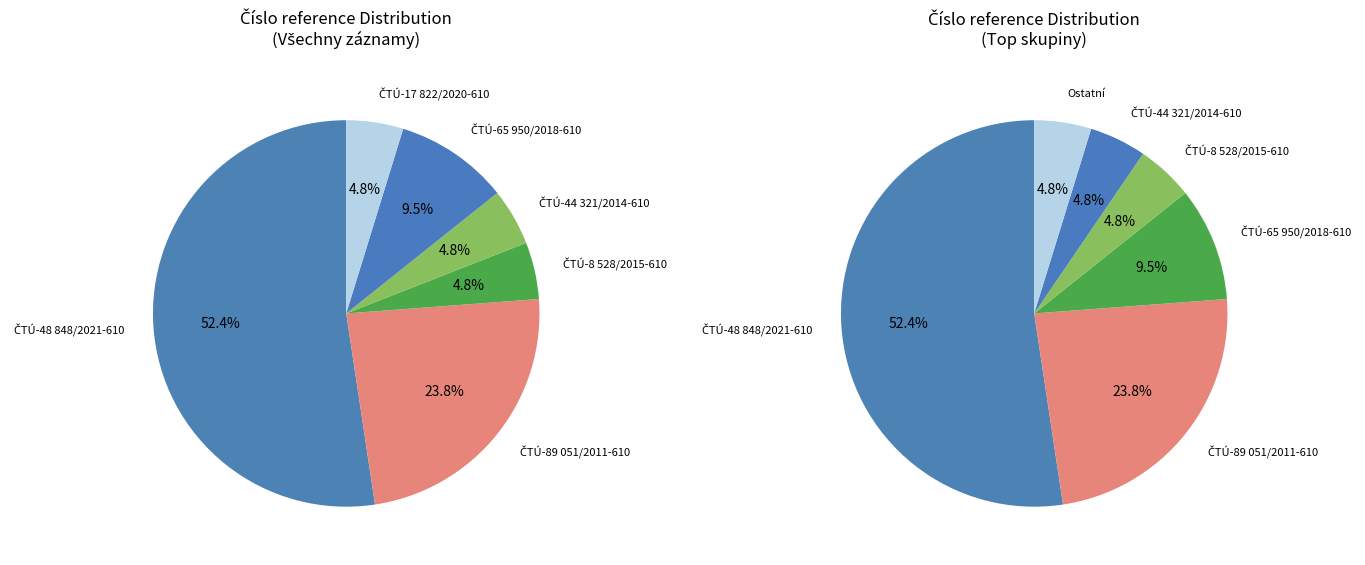

Does ČTÚ-44 321/2014-610 represent more than half of the total?

No